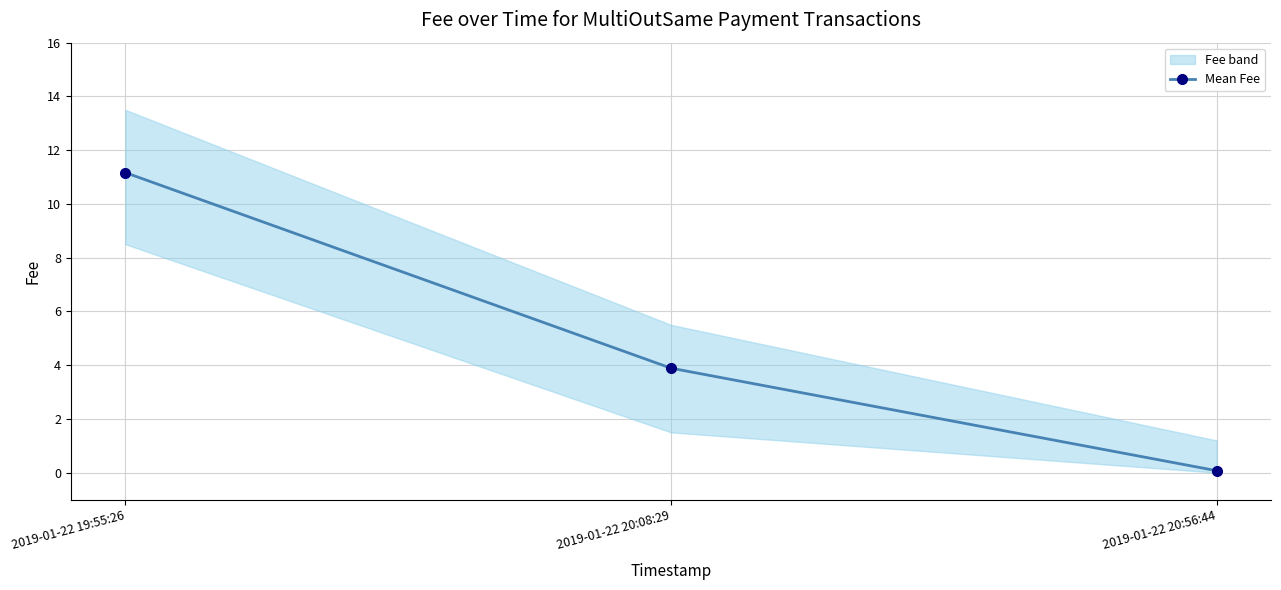

How many values are below 3?

1